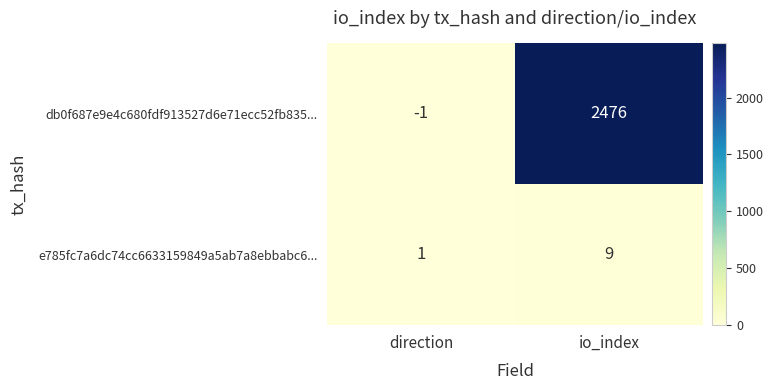

Between direction and io_index, which series saw the biggest shift?

db0f687e9e4c680fdf913527d6e71ecc52fb835...